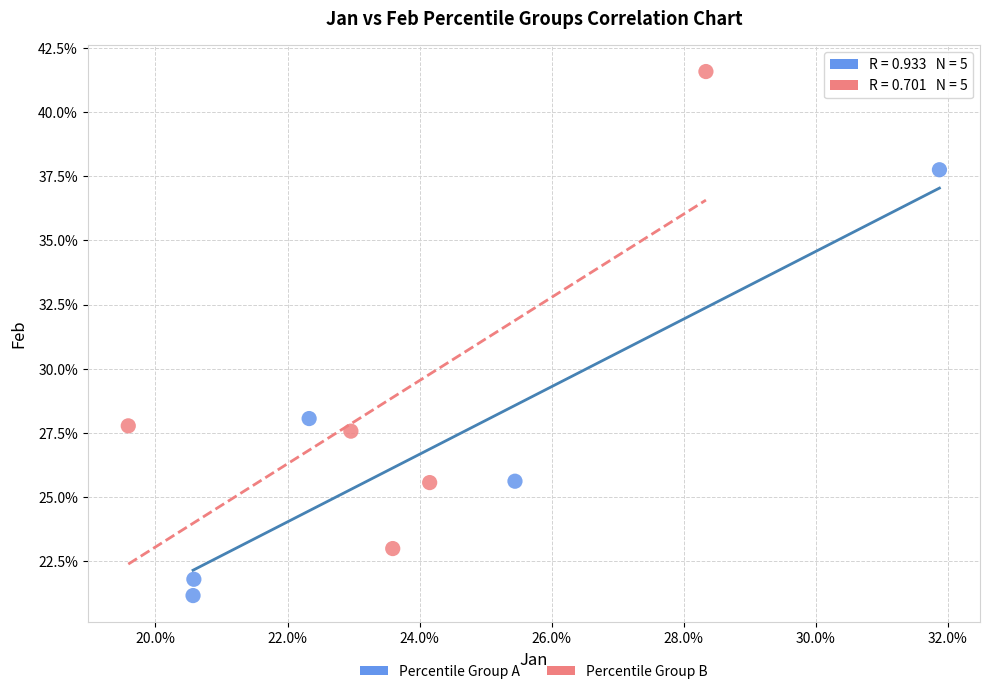

Which series reaches the maximum Y coordinate?

Percentile Group B